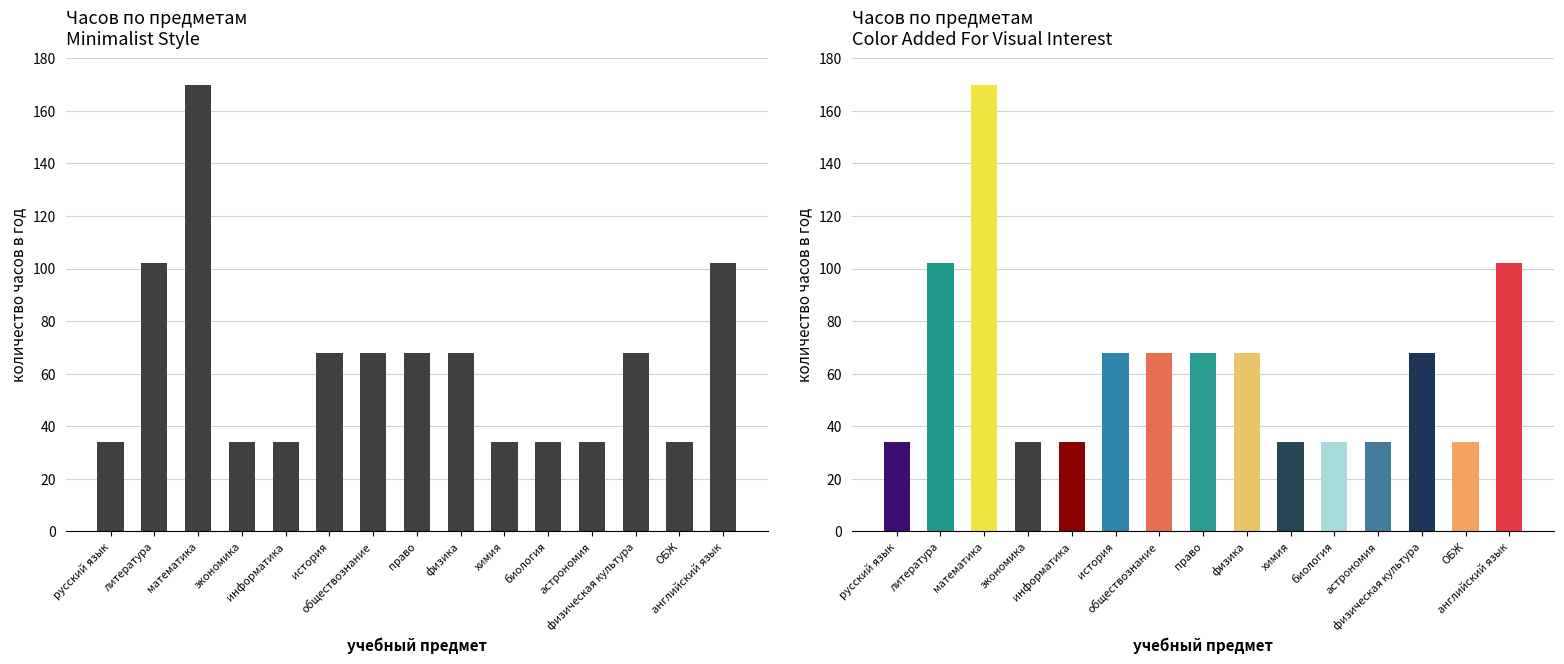

What is the minimum value shown in the chart?

34